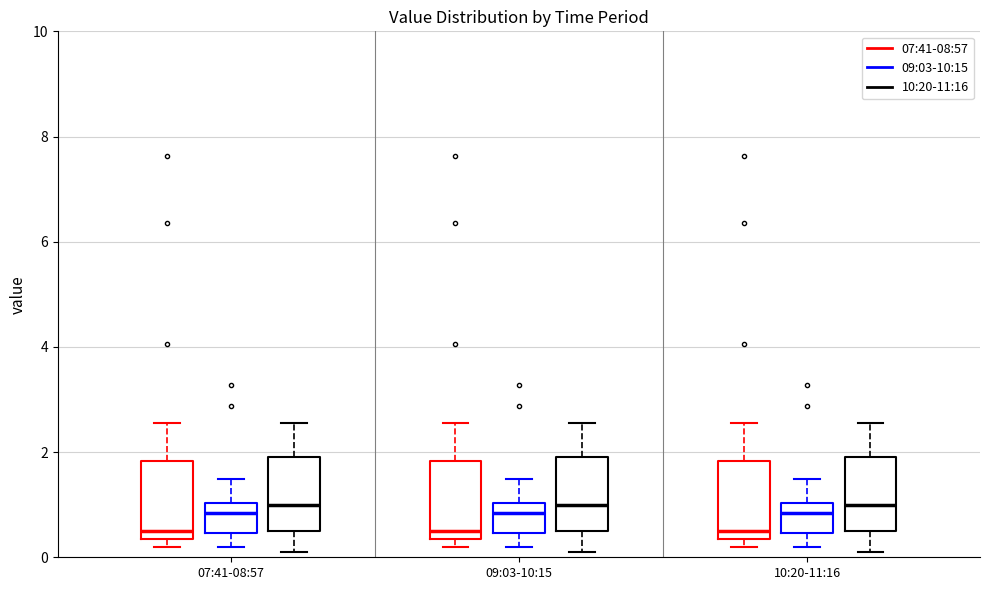

Reading left to right, transcribe this box plot: for each box, give where its median line is, the range the box spans, and where its two whiskers end, as read against the y-axis. The values are not printed on the chart, so give them approximately, as read against the axis.

07:41-08:57 (07:41-08:57): median 0.6, box 0.4 to 1.8, whiskers 0.2 to 2.6
07:41-08:57 (09:03-10:15): median 0.8, box 0.4 to 1.0, whiskers 0.2 to 1.4
07:41-08:57 (10:20-11:16): median 1.0, box 0.6 to 2.0, whiskers 0.2 to 2.6
09:03-10:15 (07:41-08:57): median 0.6, box 0.4 to 1.8, whiskers 0.2 to 2.6
09:03-10:15 (09:03-10:15): median 0.8, box 0.4 to 1.0, whiskers 0.2 to 1.4
09:03-10:15 (10:20-11:16): median 1.0, box 0.6 to 2.0, whiskers 0.2 to 2.6
10:20-11:16 (07:41-08:57): median 0.6, box 0.4 to 1.8, whiskers 0.2 to 2.6
10:20-11:16 (09:03-10:15): median 0.8, box 0.4 to 1.0, whiskers 0.2 to 1.4
10:20-11:16 (10:20-11:16): median 1.0, box 0.6 to 2.0, whiskers 0.2 to 2.6